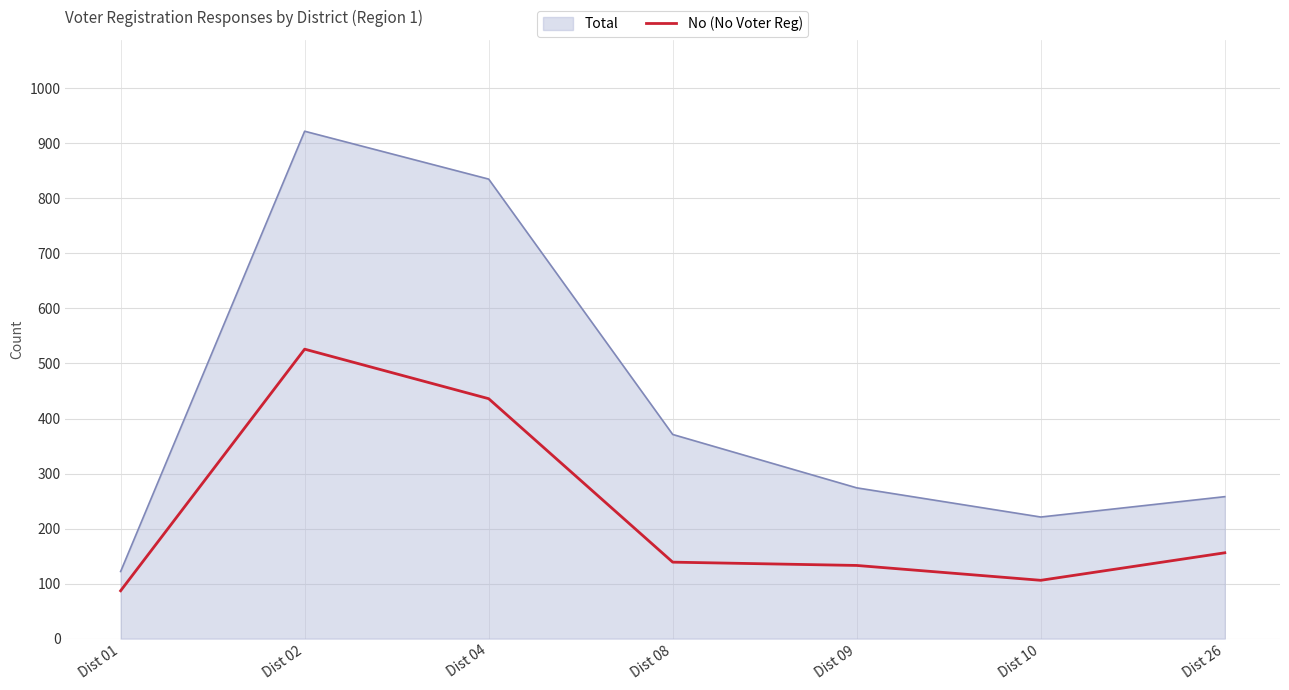

What is the spread (max minus min) of values at Dist 26?

102